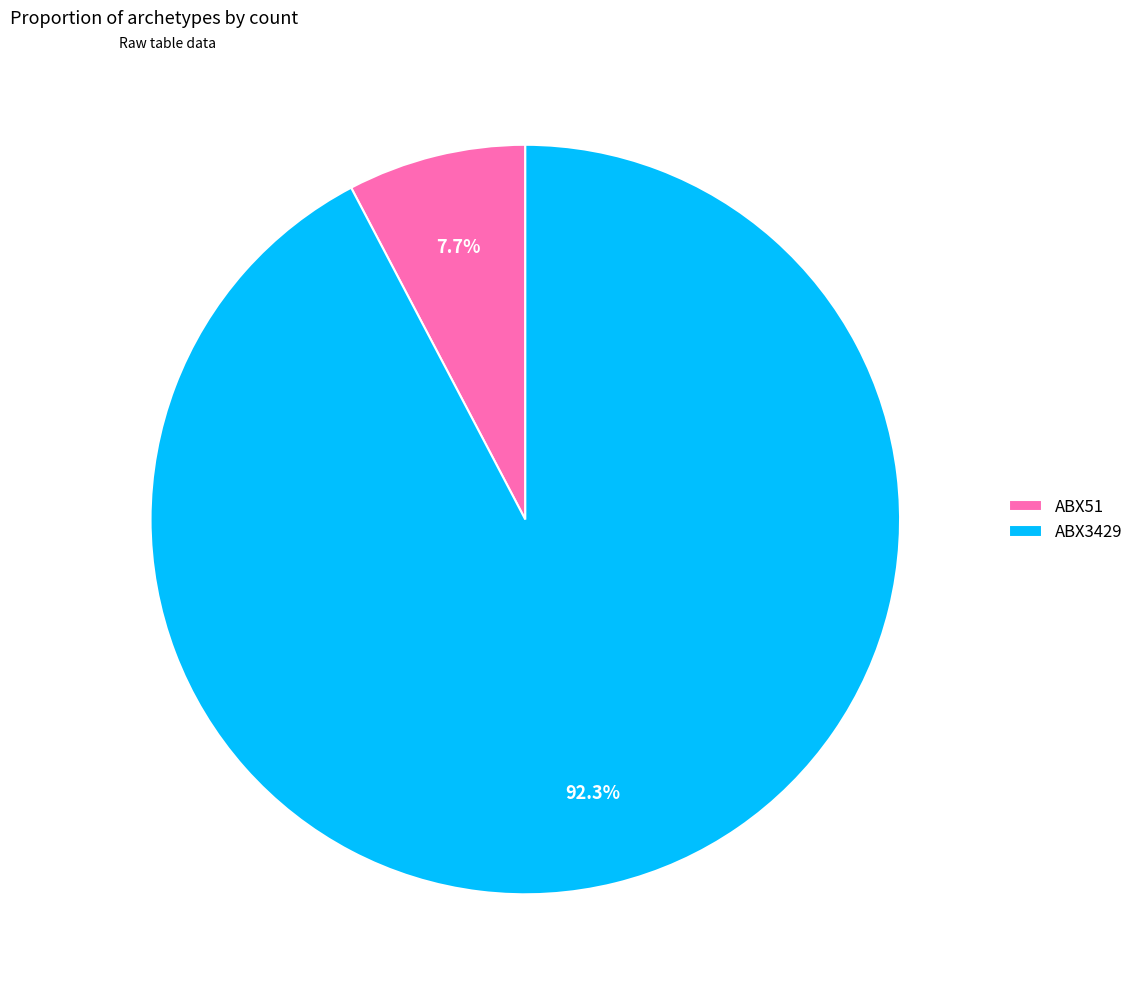

How much of the chart is everything except ABX51?

92.3%